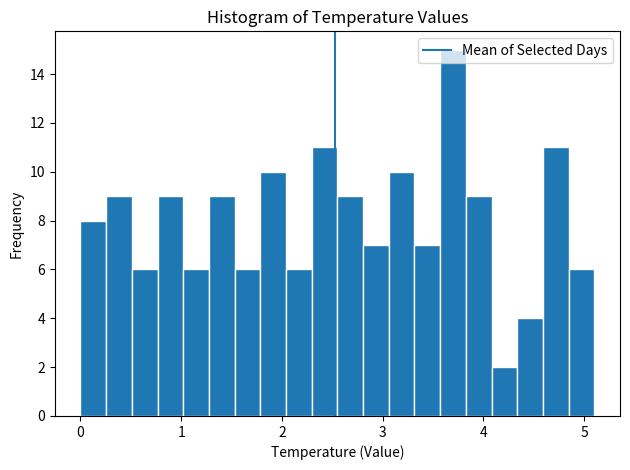

Around what value on the x-axis is the tallest bar? Give the approximate position of its centre, as read against the axis.

3.7